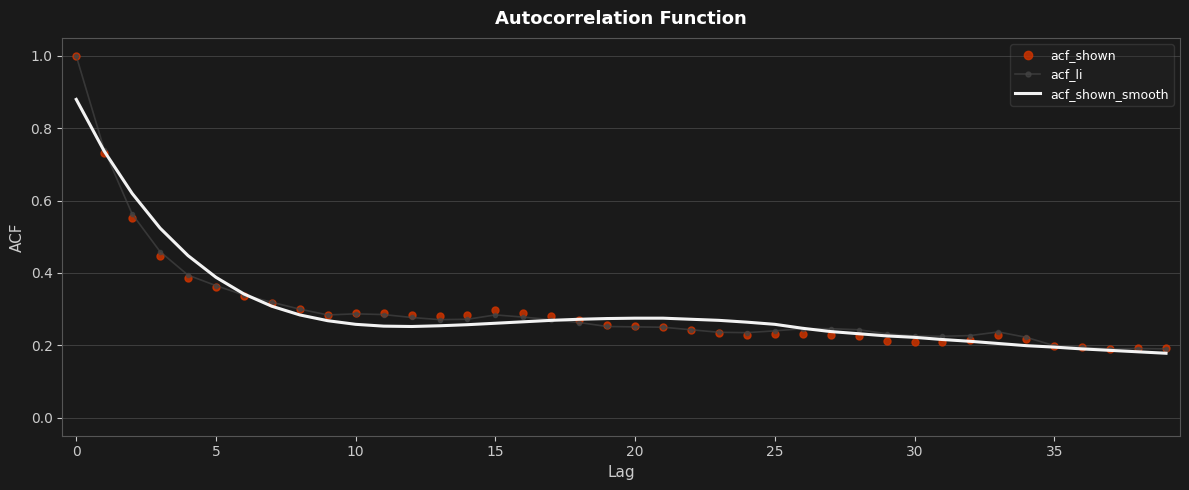

Which series ends up on top after the final intersection of acf_li and acf_shown_smooth?

acf_li